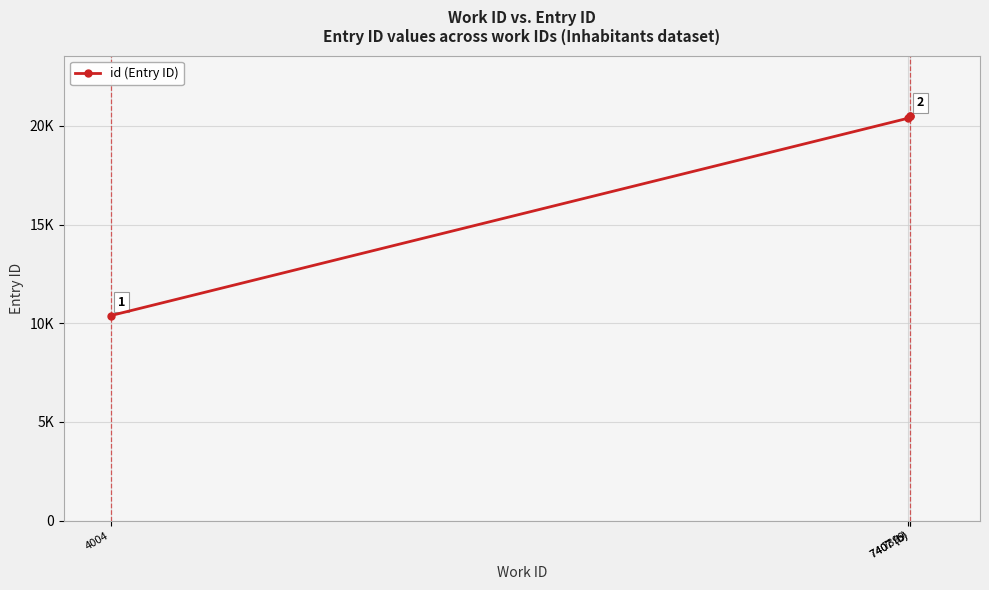

Does the chart display data point markers on the line(s)?

Yes